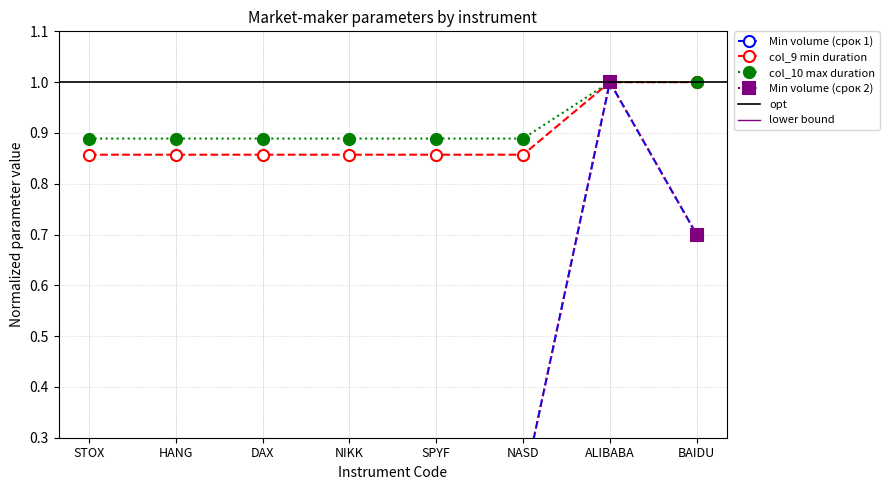

What value does the col_10 max duration series have at SPYF?

0.9